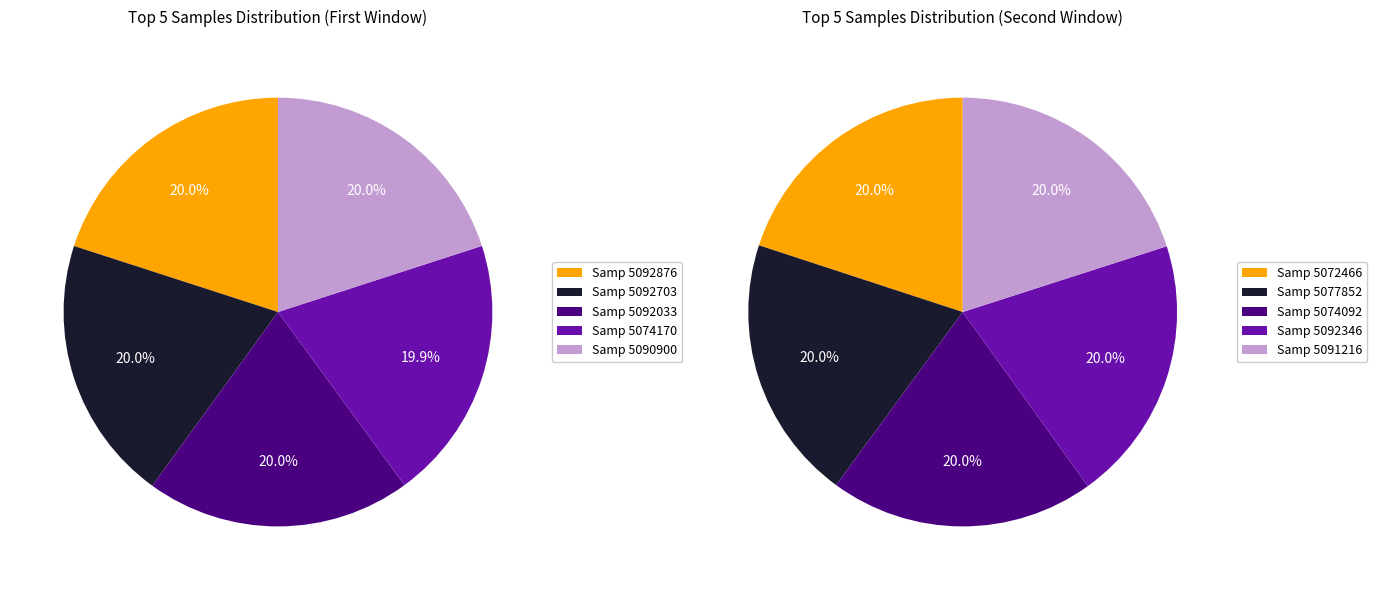

To the nearest percent, what portion does 5090900 represent?

20%